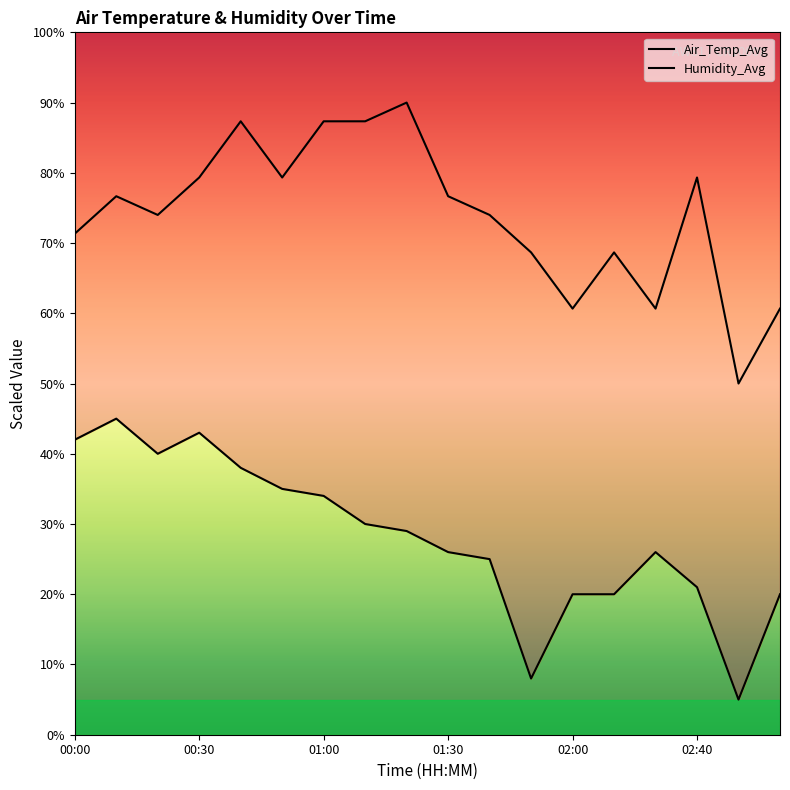

Reading right to left, list all the values displayed in this chart.

Air_Temp_Avg: 03:00=20.0	02:50=5.0	02:40=21.0	02:30=26.0	02:20=20.0	02:00=20.0	01:50=8.0	01:40=25.0	01:30=26.0	01:20=29.0	01:10=30.0	01:00=34.0	00:50=35.0	00:40=38.0	00:30=43.0	00:20=40.0	00:10=45.0	00:00=42.0
Humidity_Avg: 03:00=60.7	02:50=50.0	02:40=79.3	02:30=60.7	02:20=68.7	02:00=60.7	01:50=68.7	01:40=74.0	01:30=76.7	01:20=90.0	01:10=87.3	01:00=87.3	00:50=79.3	00:40=87.3	00:30=79.3	00:20=74.0	00:10=76.7	00:00=71.3